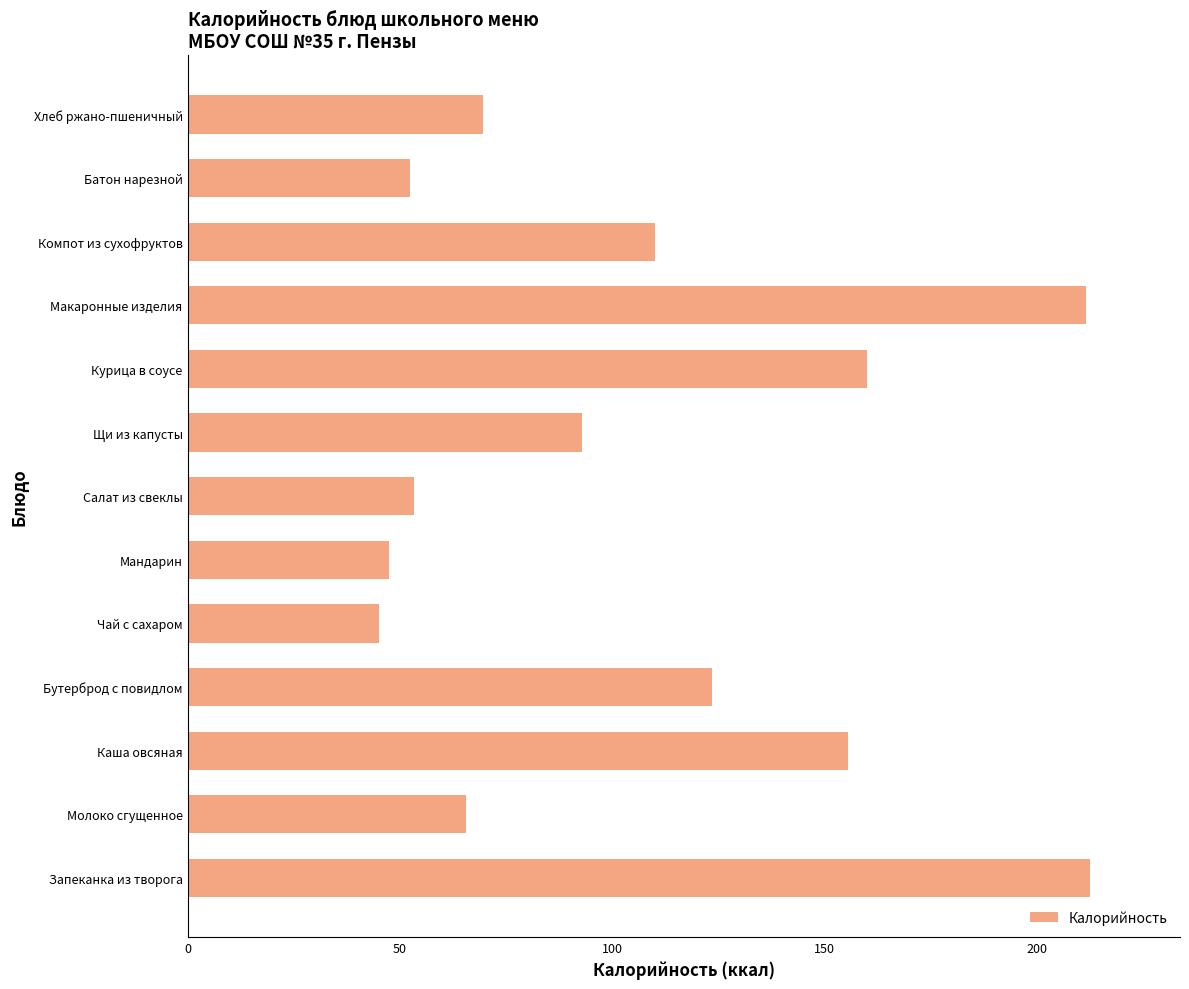

What is the approximate value at Макаронные изделия?

211.5